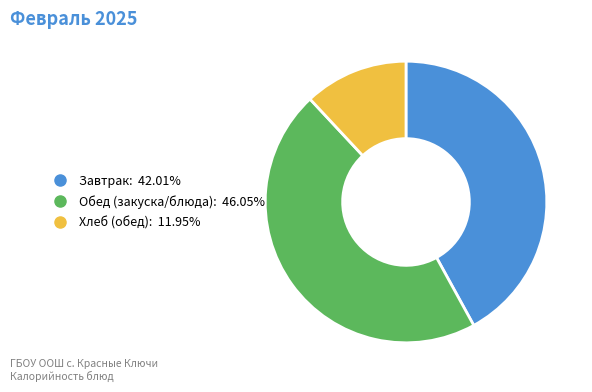

Does any single category account for the majority?

No